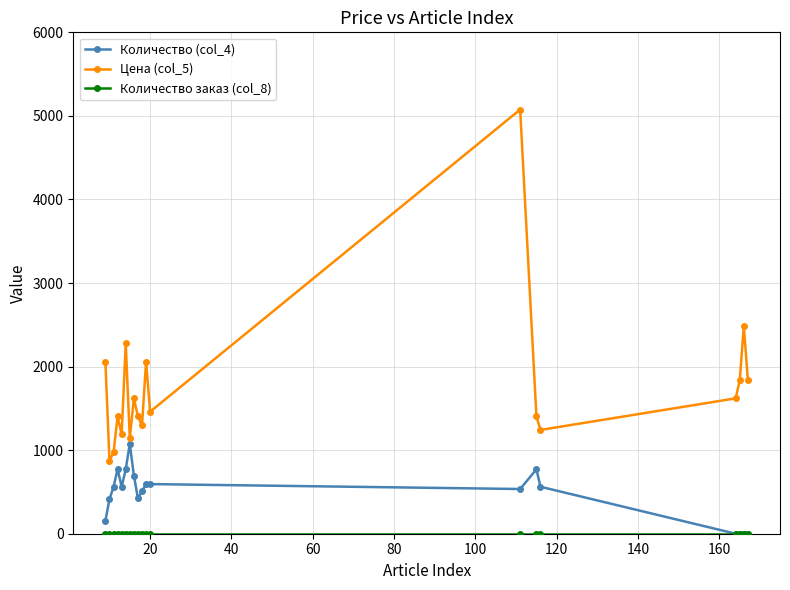

What is the greatest value displayed?

5076